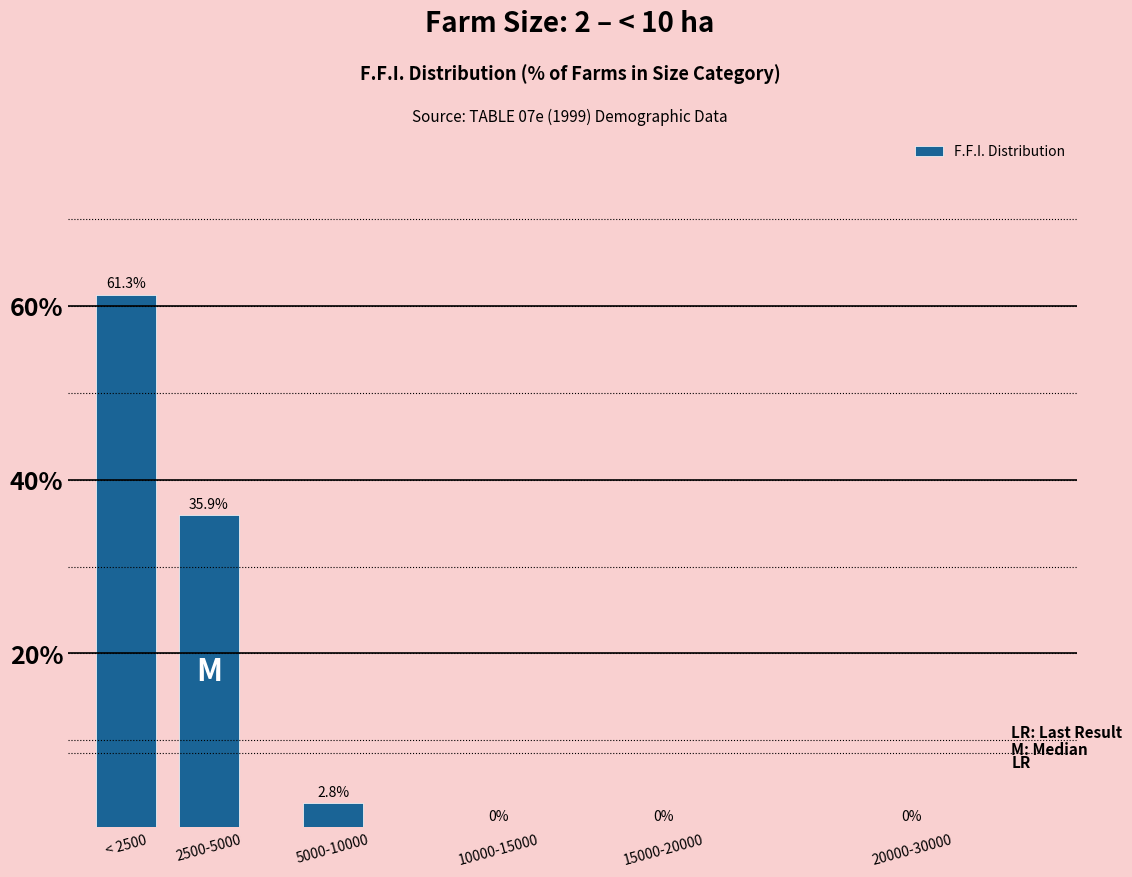

Reading right to left, transcribe all the data shown in this chart.

20000-30000=0.0	15000-20000=0.0	10000-15000=0.0	5000-10000=2.8	2500-5000=35.9	< 2500=61.3